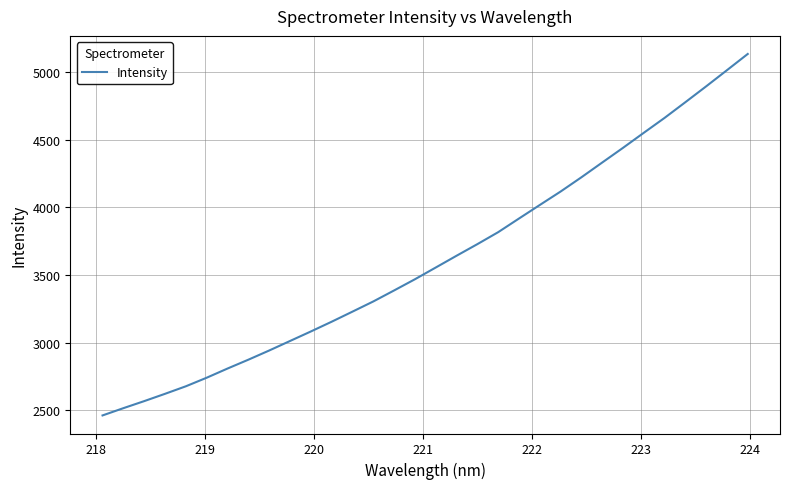

What is the greatest value displayed?

5136.1